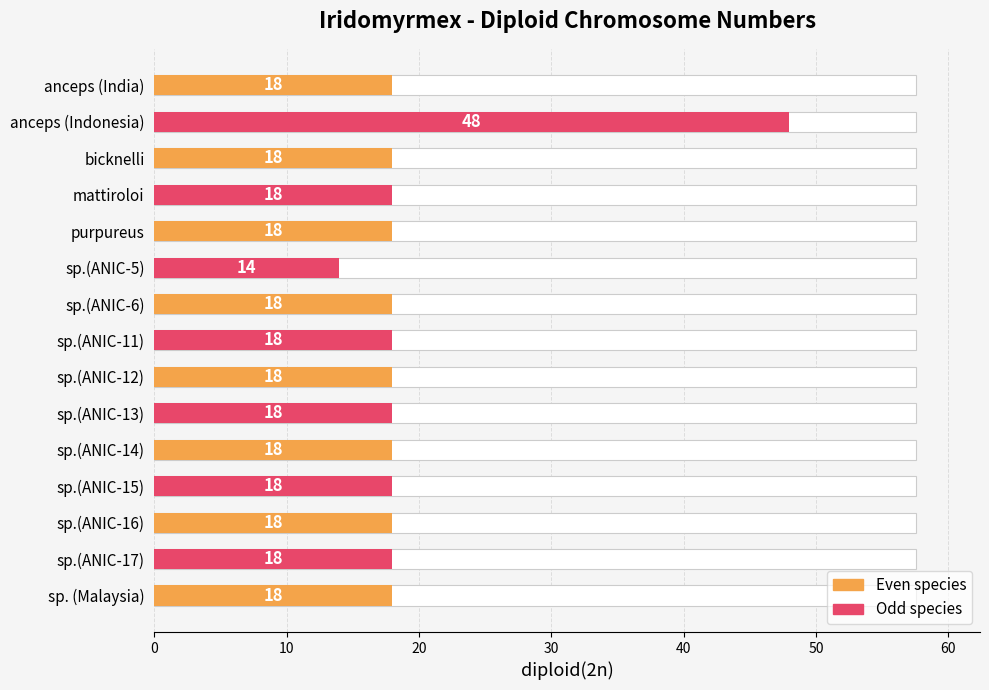

What is the difference between the maximum and second lowest values?

30